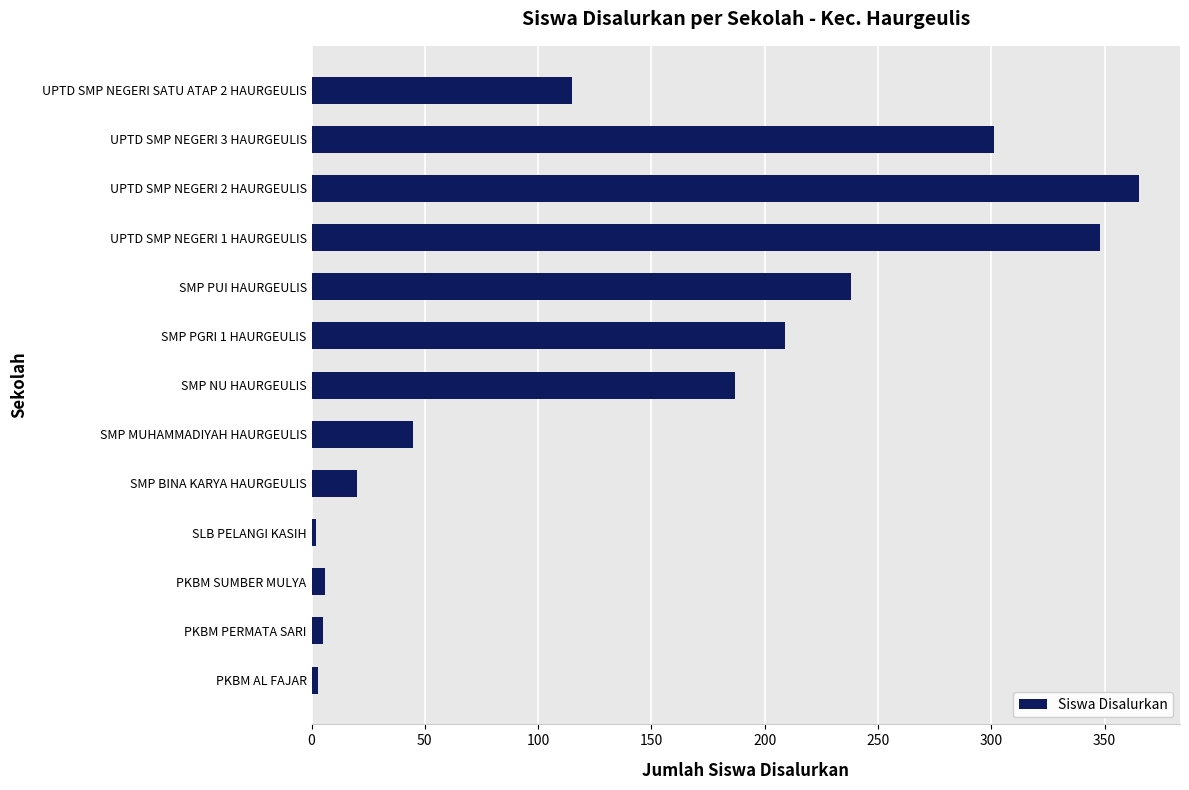

True or false: the data shows 238 at SMP PUI HAURGEULIS.

True